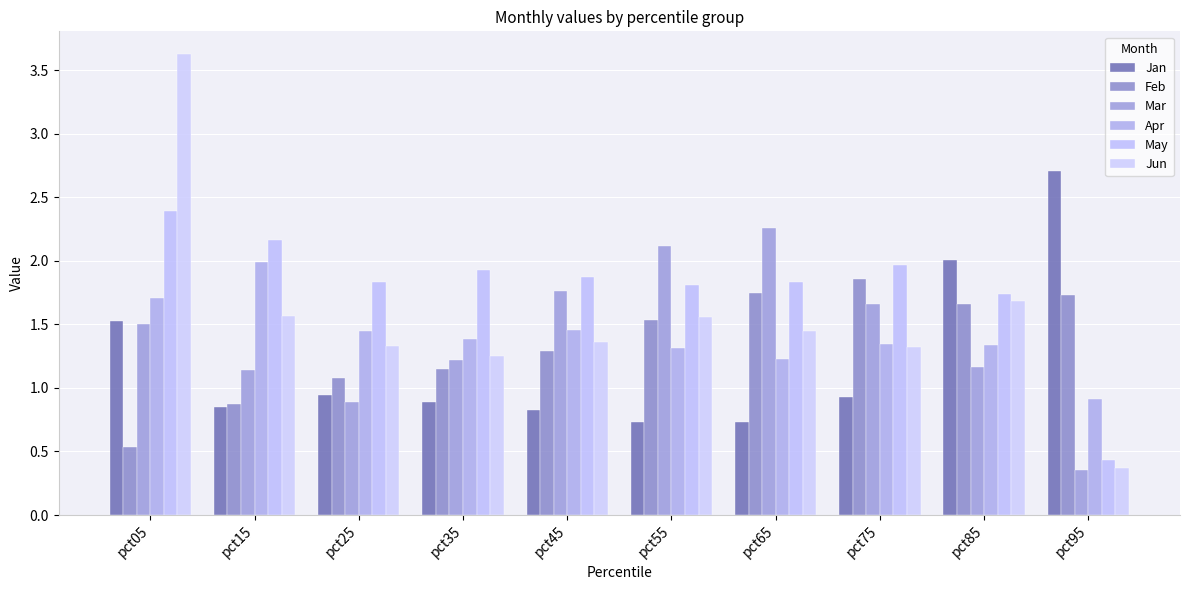

Reading right to left, list all the values displayed in this chart.

Jan: 2.7	2.0	0.9	0.7	0.7	0.8	0.9	0.9	0.8	1.5
Feb: 1.7	1.7	1.9	1.7	1.5	1.3	1.2	1.1	0.9	0.5
Mar: 0.4	1.2	1.7	2.3	2.1	1.8	1.2	0.9	1.1	1.5
Apr: 0.9	1.3	1.3	1.2	1.3	1.5	1.4	1.4	2.0	1.7
May: 0.4	1.7	2.0	1.8	1.8	1.9	1.9	1.8	2.2	2.4
Jun: 0.4	1.7	1.3	1.4	1.6	1.4	1.2	1.3	1.6	3.6